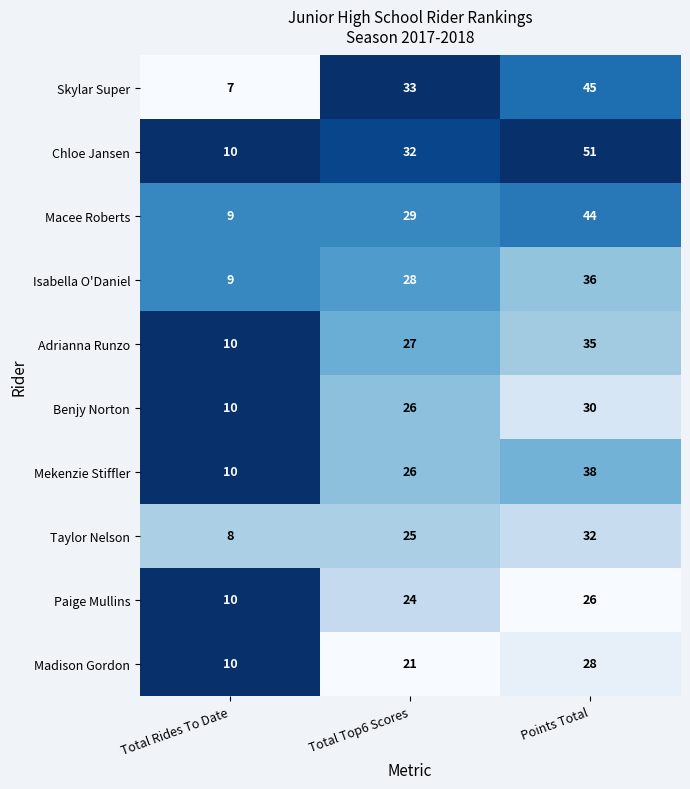

Which category has the lowest value across all series?

Total Rides To Date